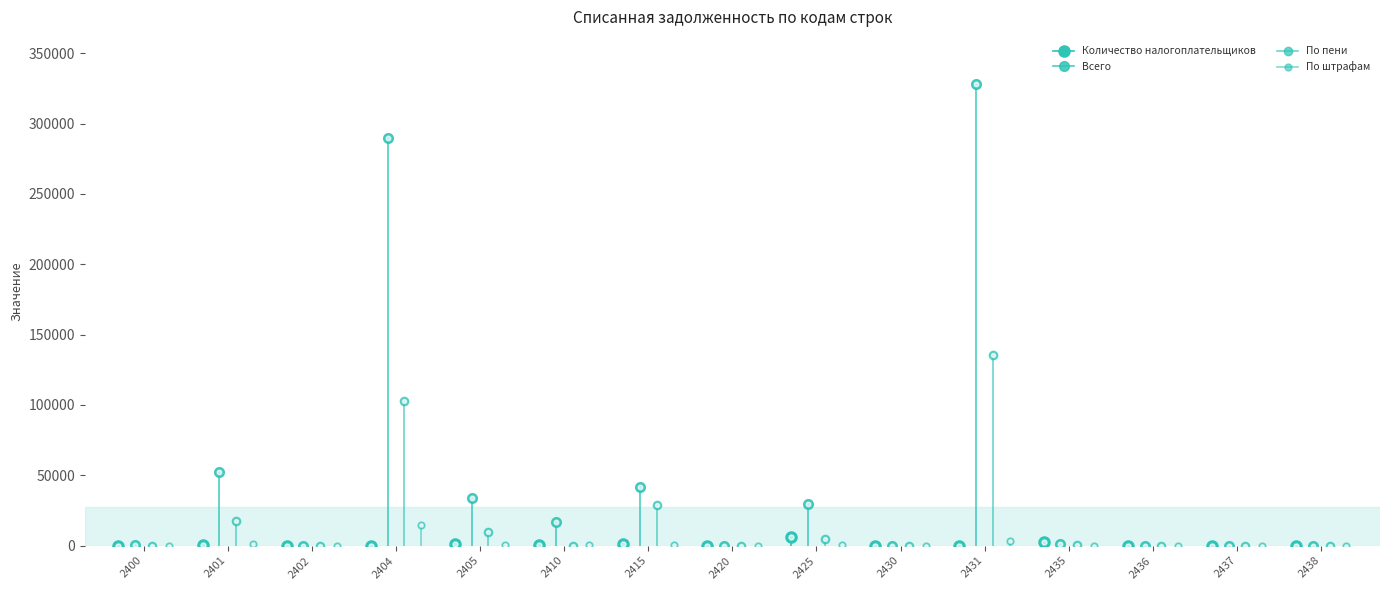

What is the difference between the maximum and minimum values in the По пени series?

135748